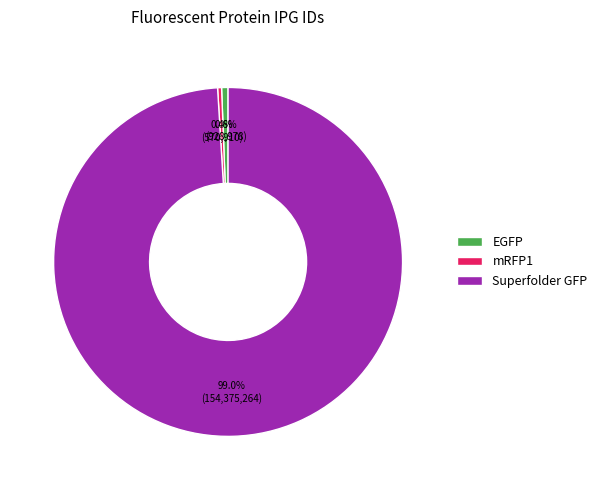

True or false: Superfolder GFP accounts for 85% of the total.

False